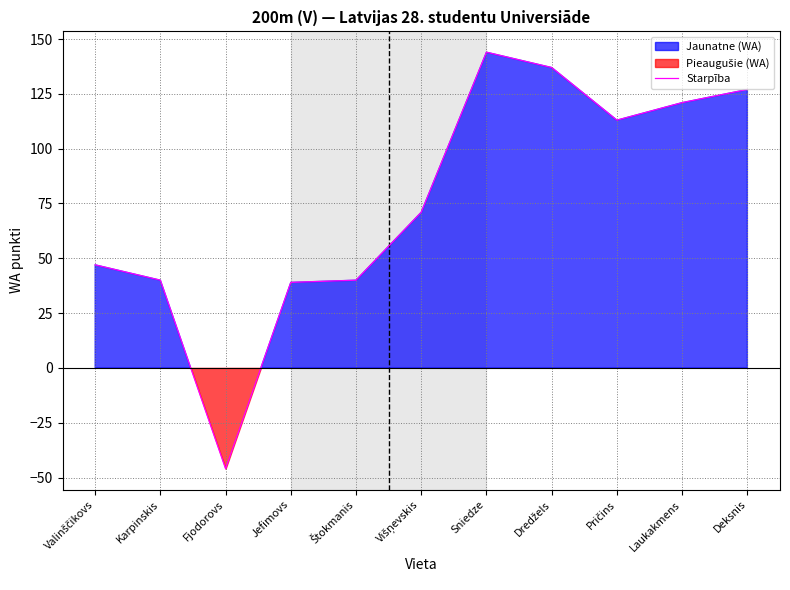

How many values are below zero?

1